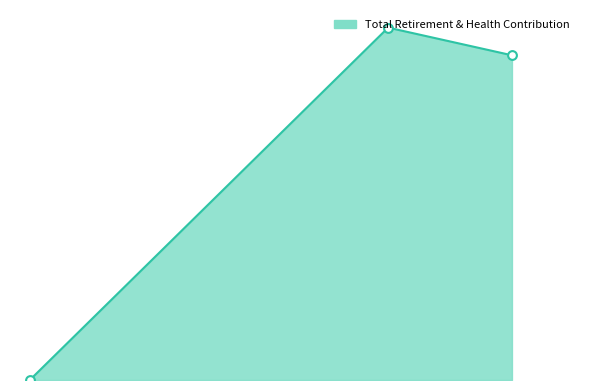

Between Account Clerk II and Migrant Hsg Program Manager, which is larger?

Migrant Hsg Program Manager